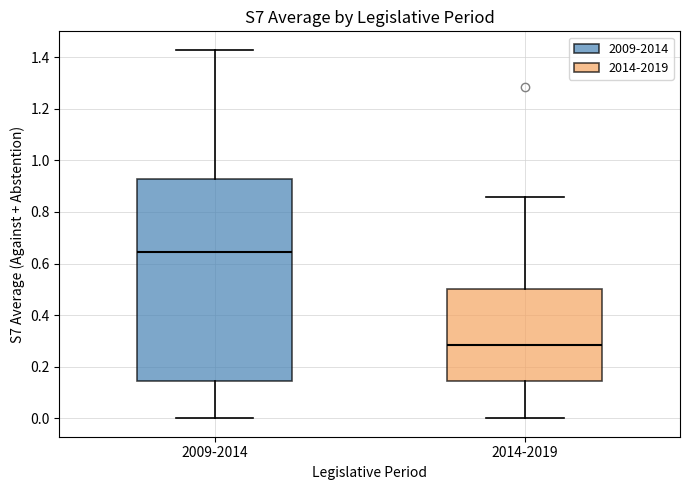

Where does the median line of the box for 2014-2019 sit on the y-axis? The values are not printed on the chart, so give them approximately, as read against the axis.

0.28